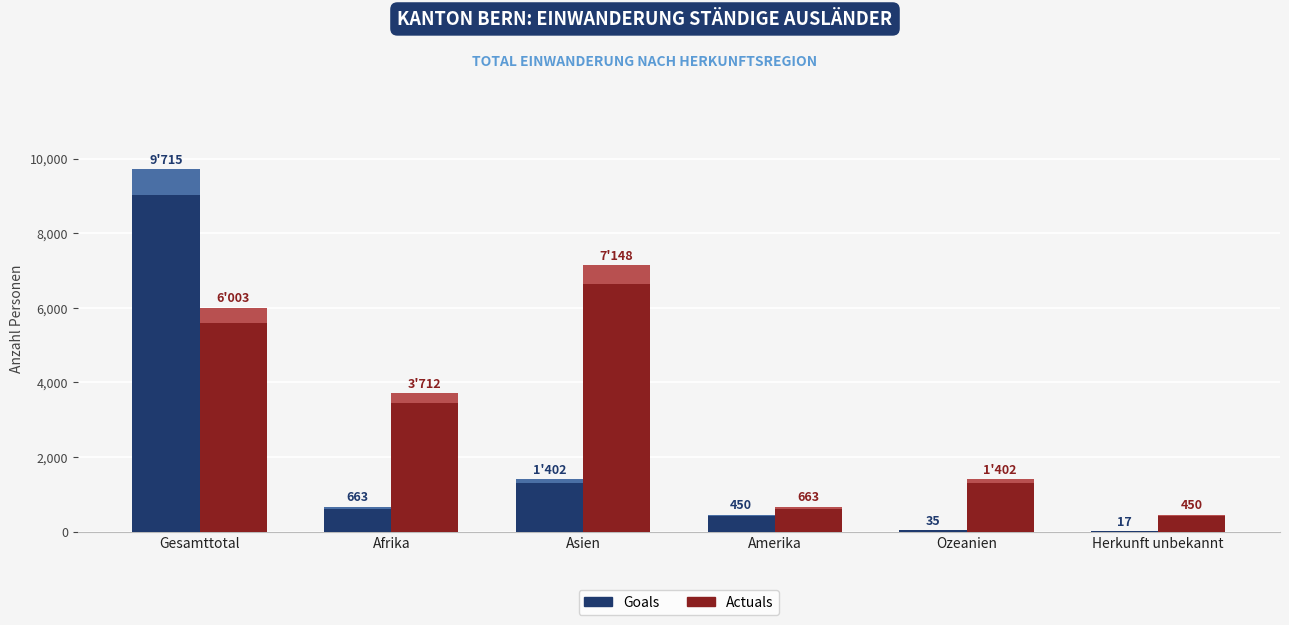

What are all the series names shown in the legend?

Goals, Actuals